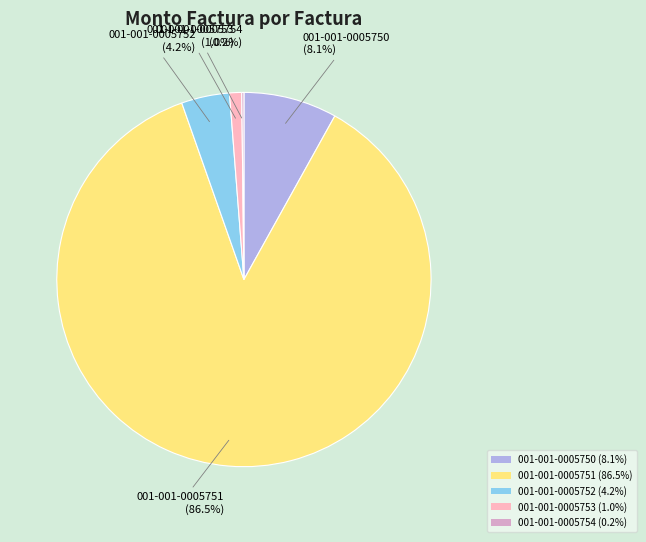

Is there any slice that represents more than half of the pie?

Yes